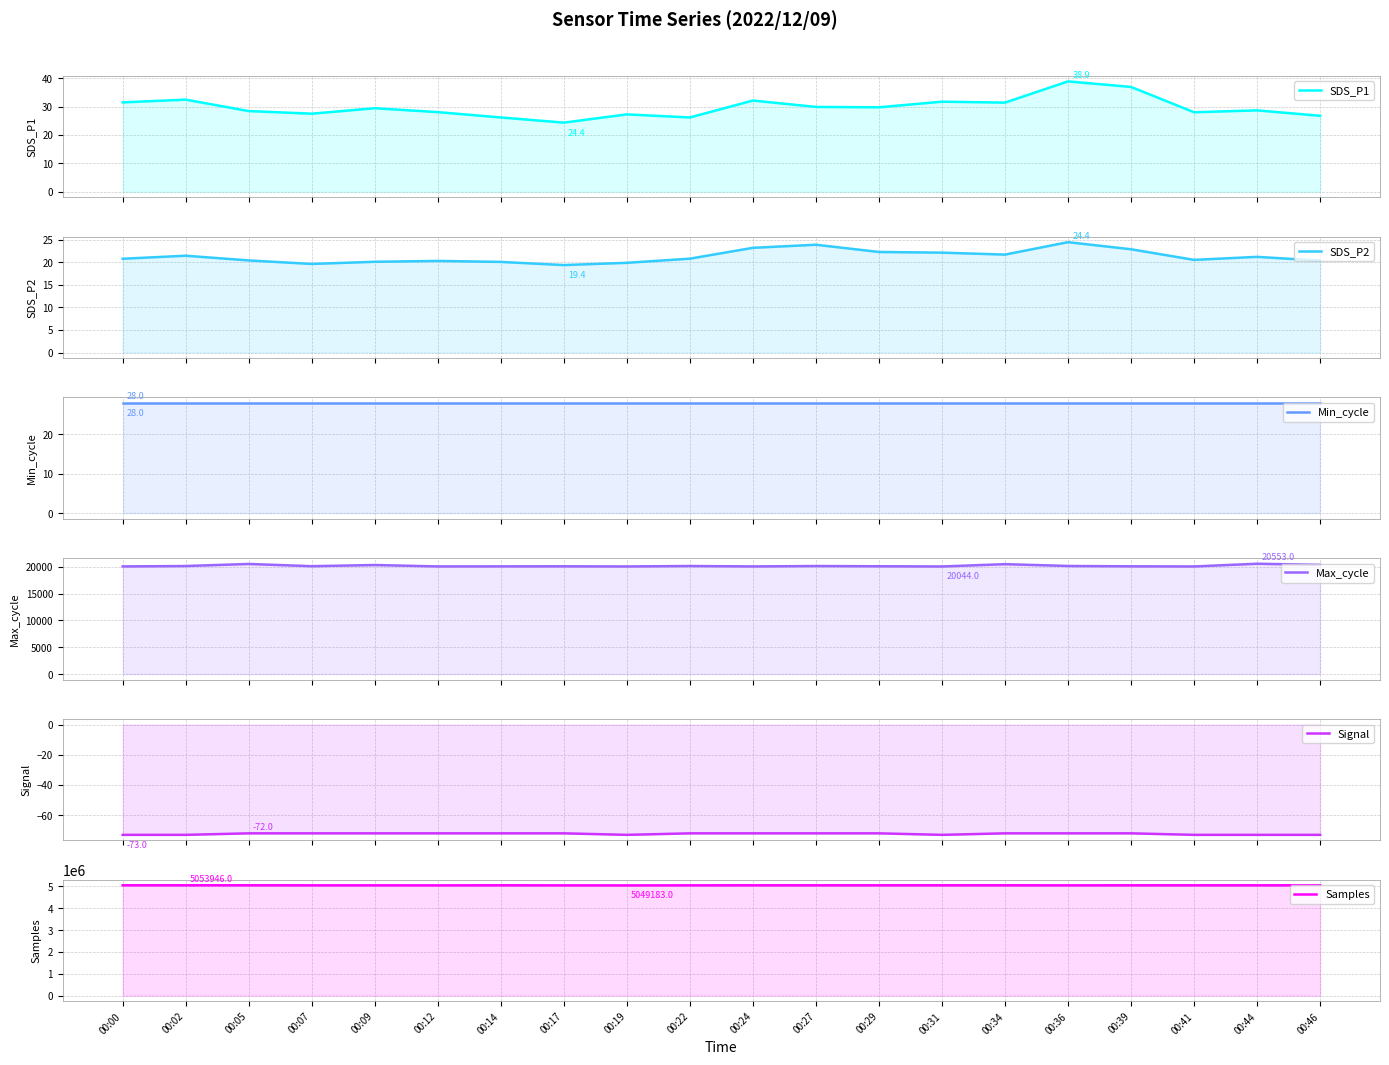

The value of Max_cycle at 00:00 is 20053.0. True or false?

True